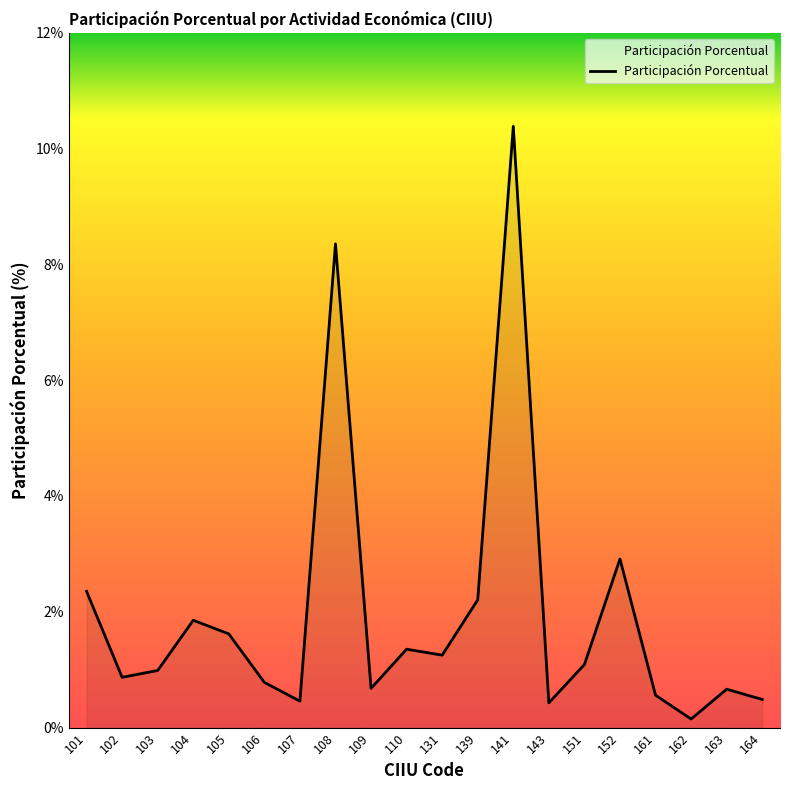

Is it true that the value at 152 is 0.7?

False